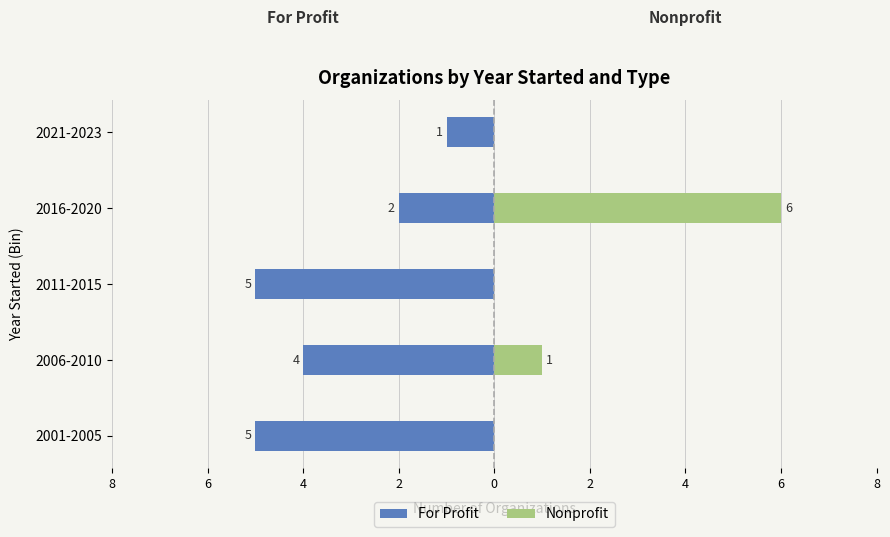

How many distinct data groups are displayed?

2